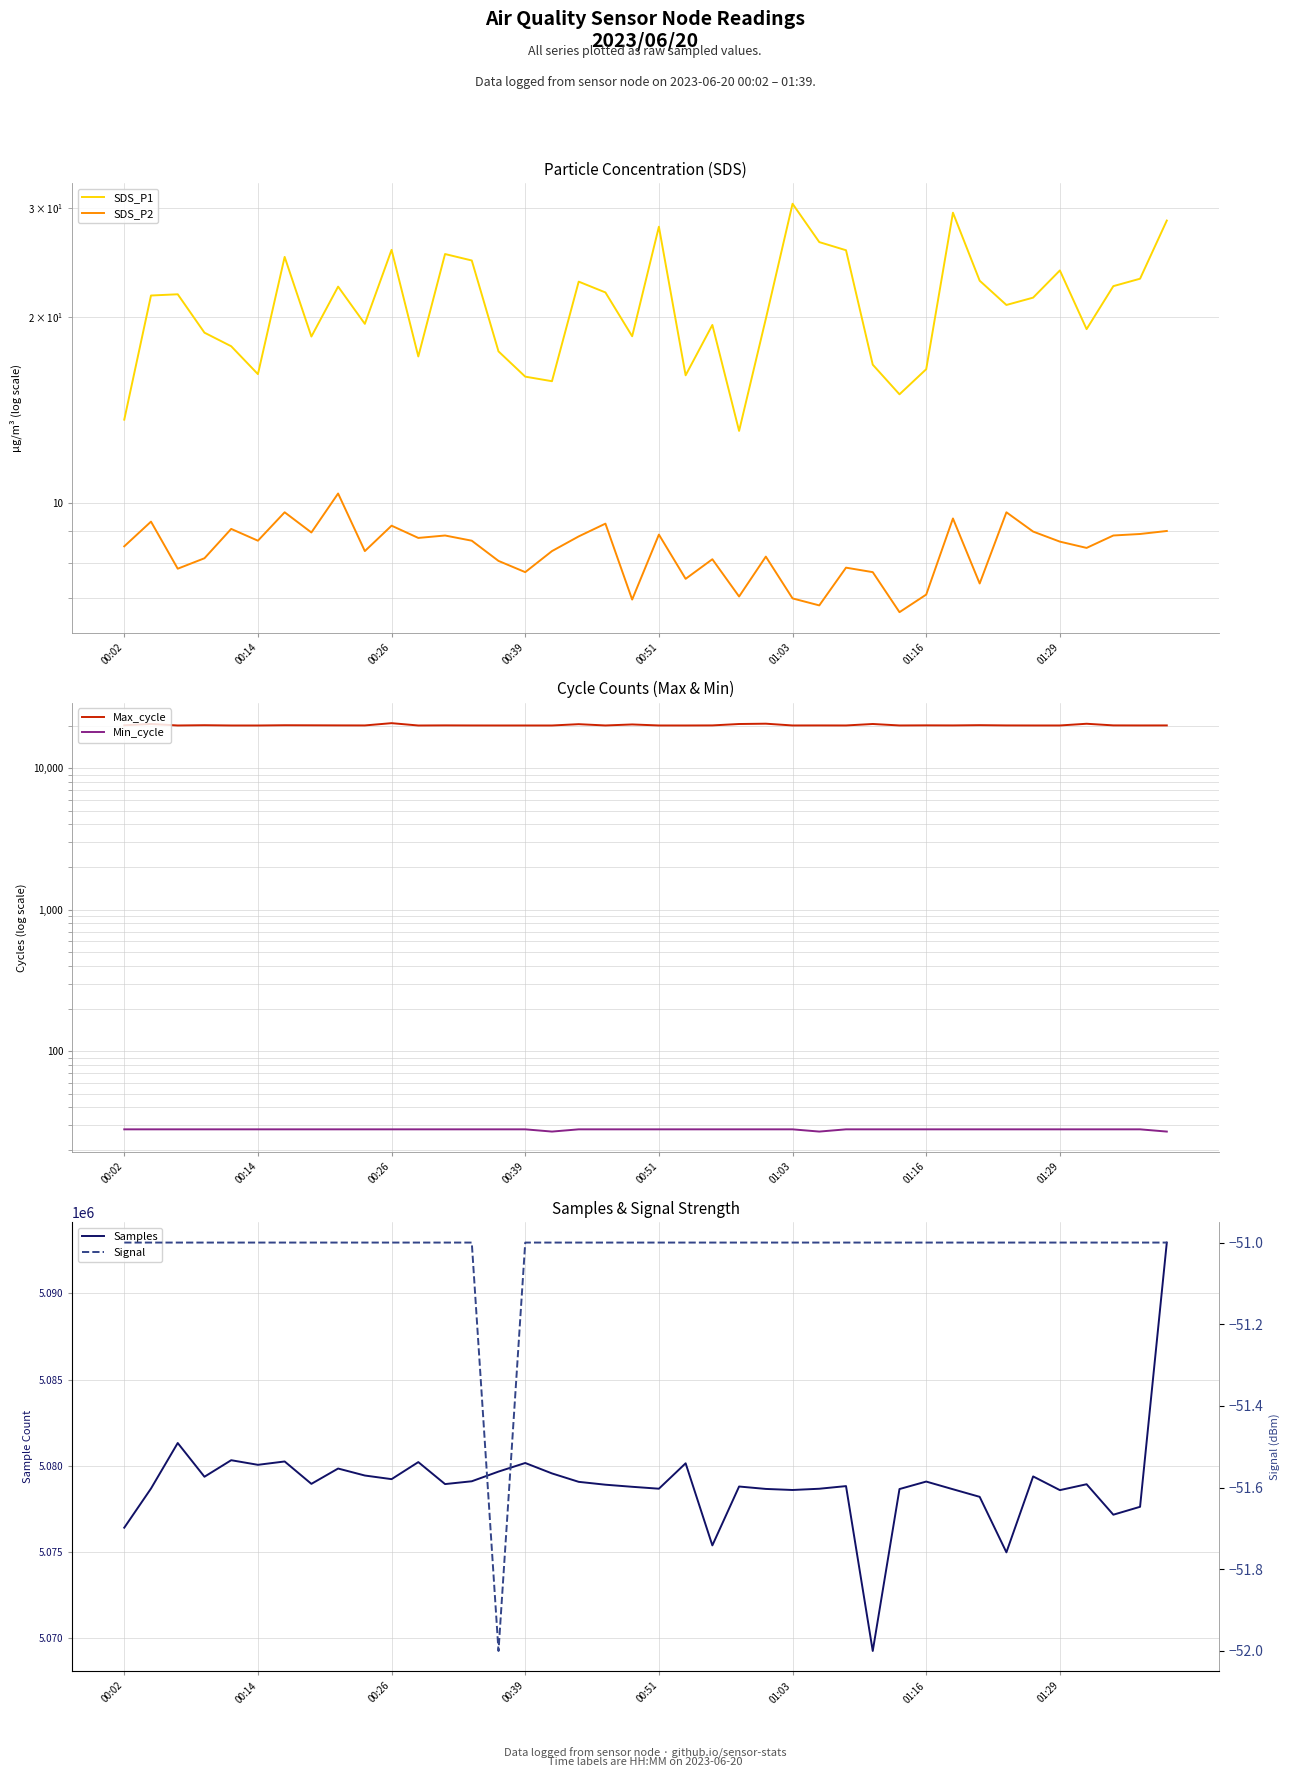

What are all the series names shown in the legend?

SDS_P1, SDS_P2, Max_cycle, Min_cycle, Samples, Signal